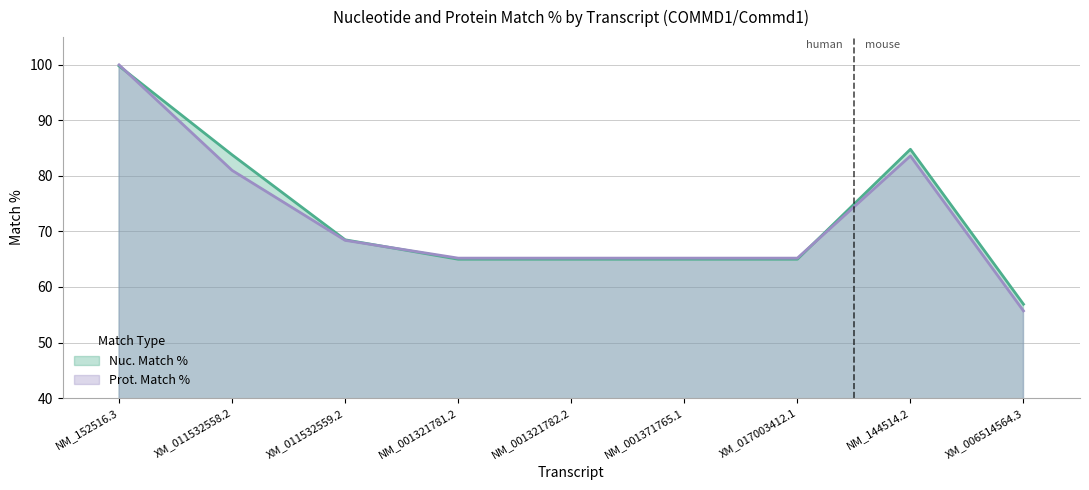

At which label is Nuc. Match % closest to 78?

XM_011532558.2